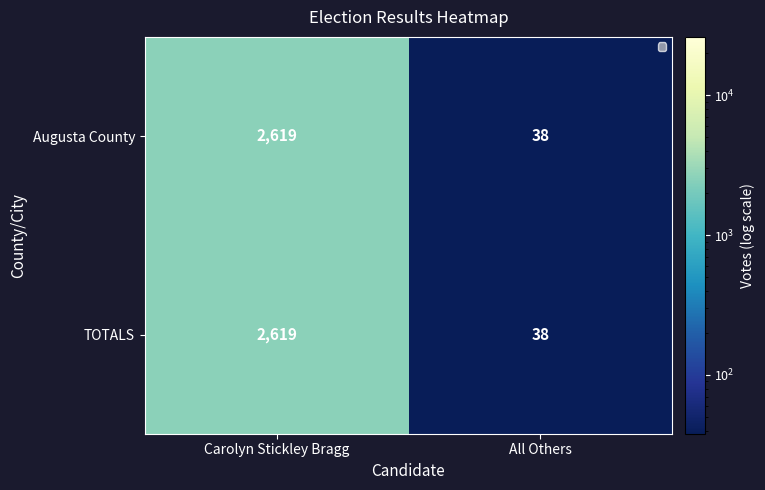

Reading left to right, extract all data points from this chart.

Augusta County: 2619	38
TOTALS: 2619	38